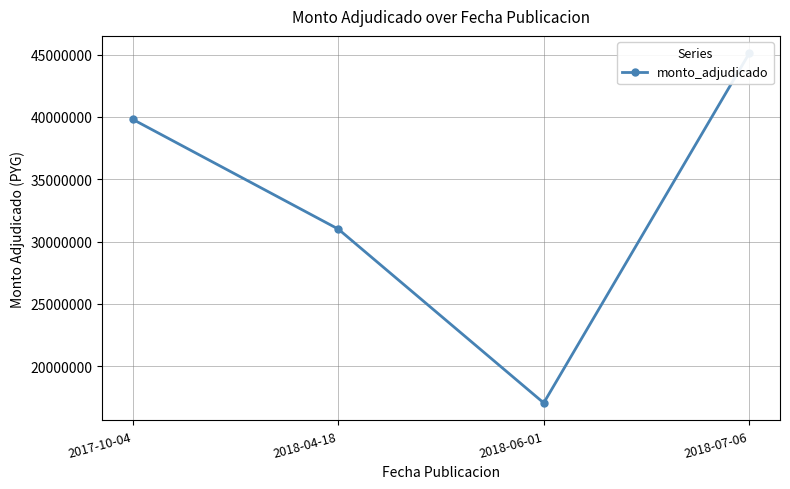

Which has a higher value, 2018-06-01 or 2018-04-18?

2018-04-18